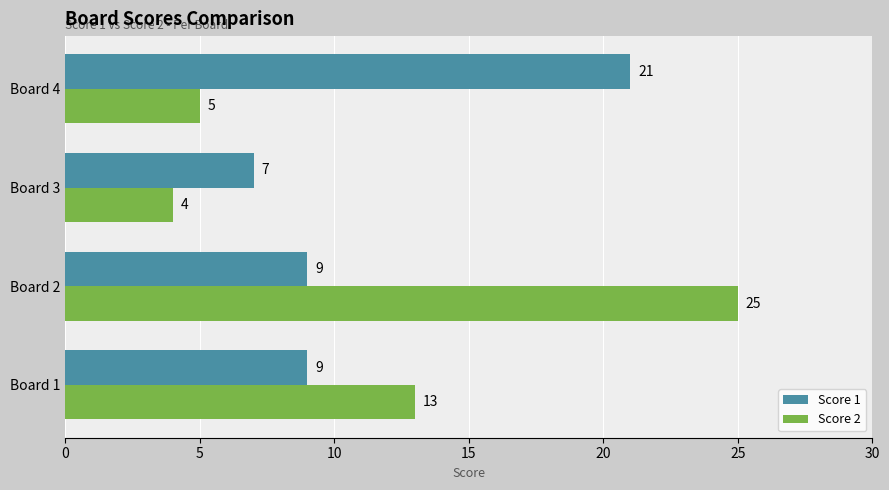

Which series changed the most between Board 2 and Board 4?

Score 2